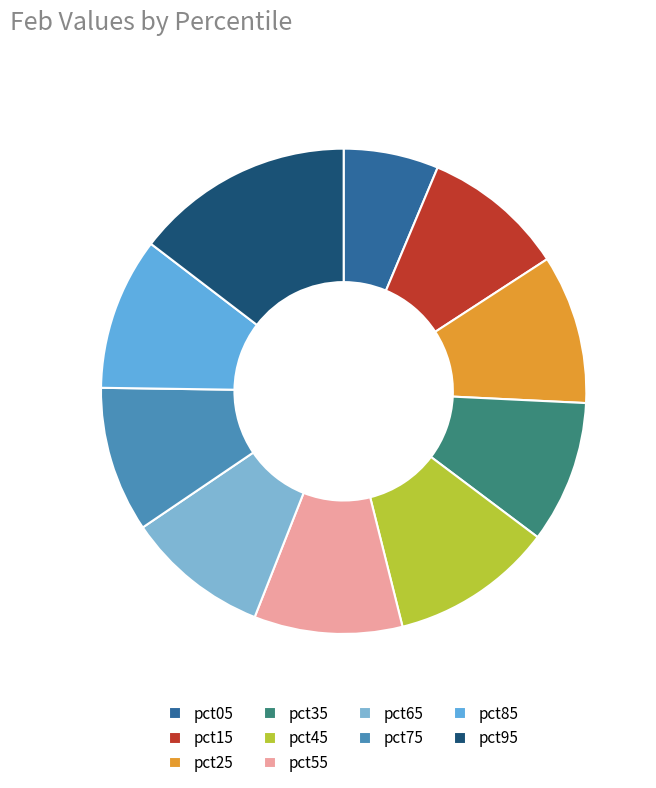

How many segments does this pie chart have?

10